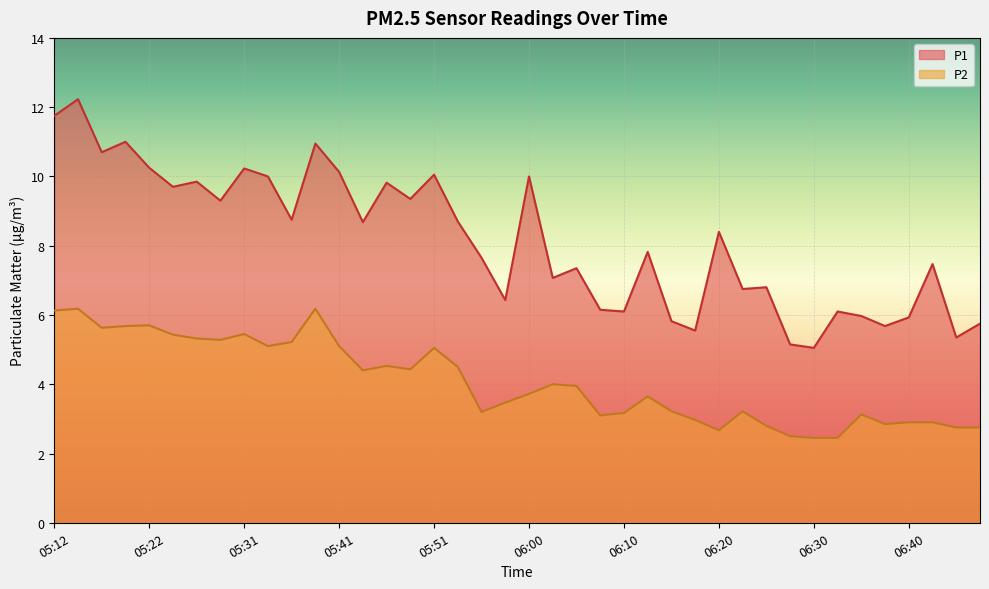

Count the number of categories in the chart.

40